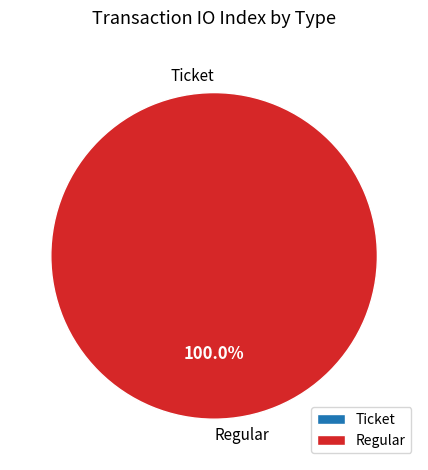

What is the majority slice?

Regular (io_index=23)